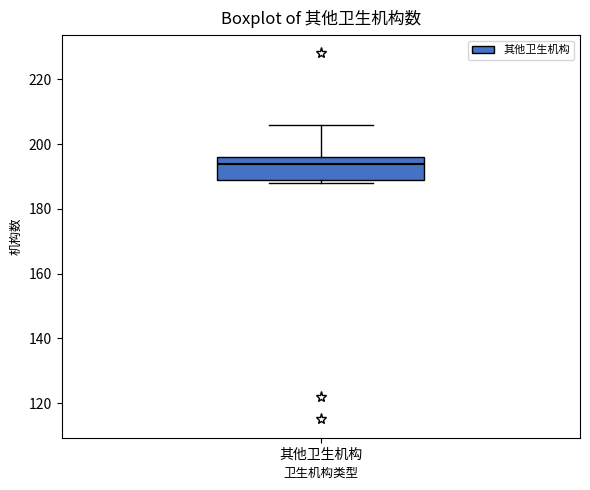

Where is the lower edge of the box for 其他卫生机构 on the y-axis? The values are not printed on the chart, so give them approximately, as read against the axis.

190